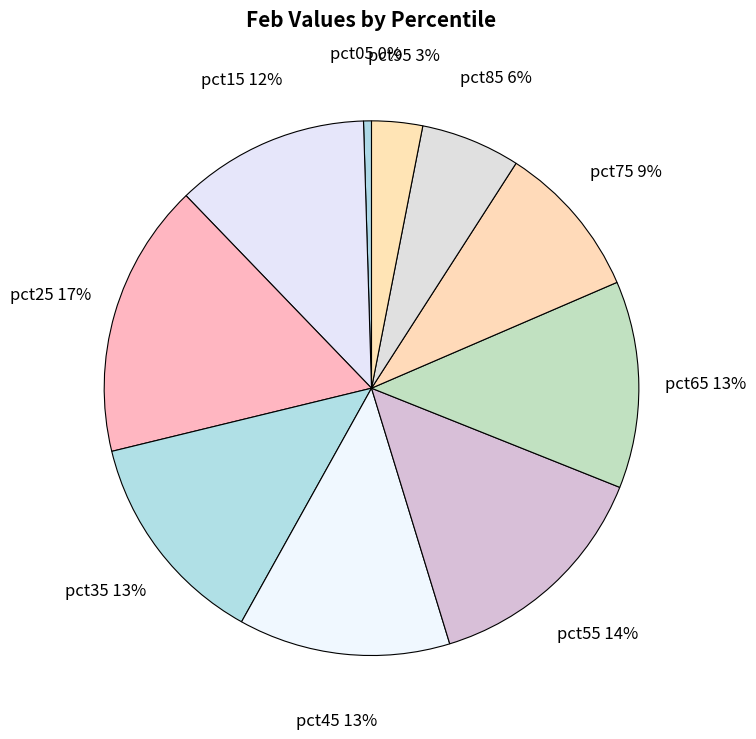

Which category has the biggest portion of the pie?

pct25